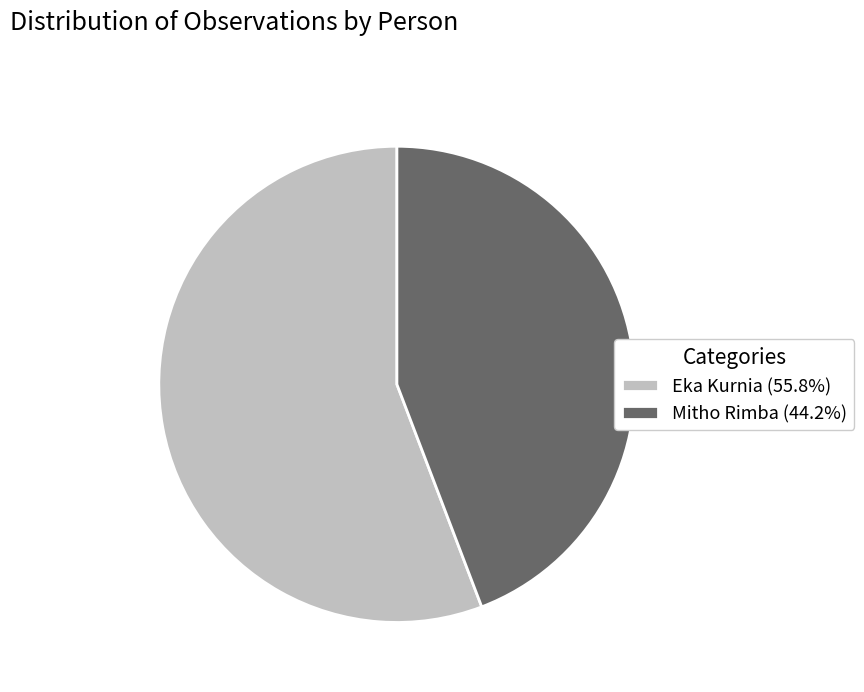

Do Mitho Rimba and Eka Kurnia together represent more than half of the pie?

Yes